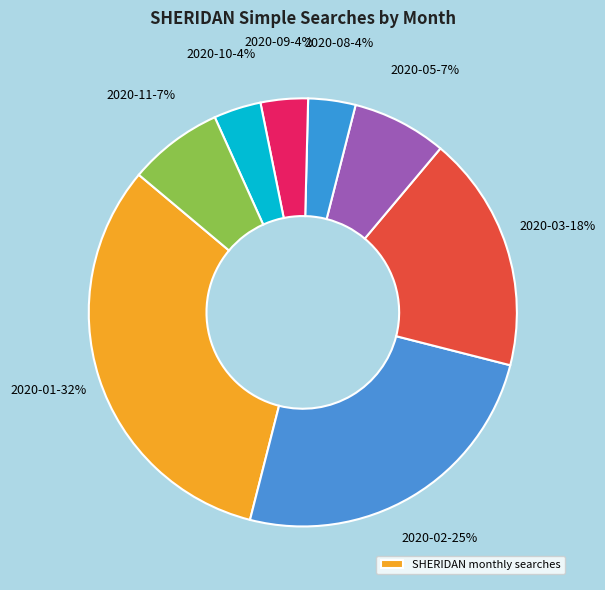

How many segments does this pie chart have?

8